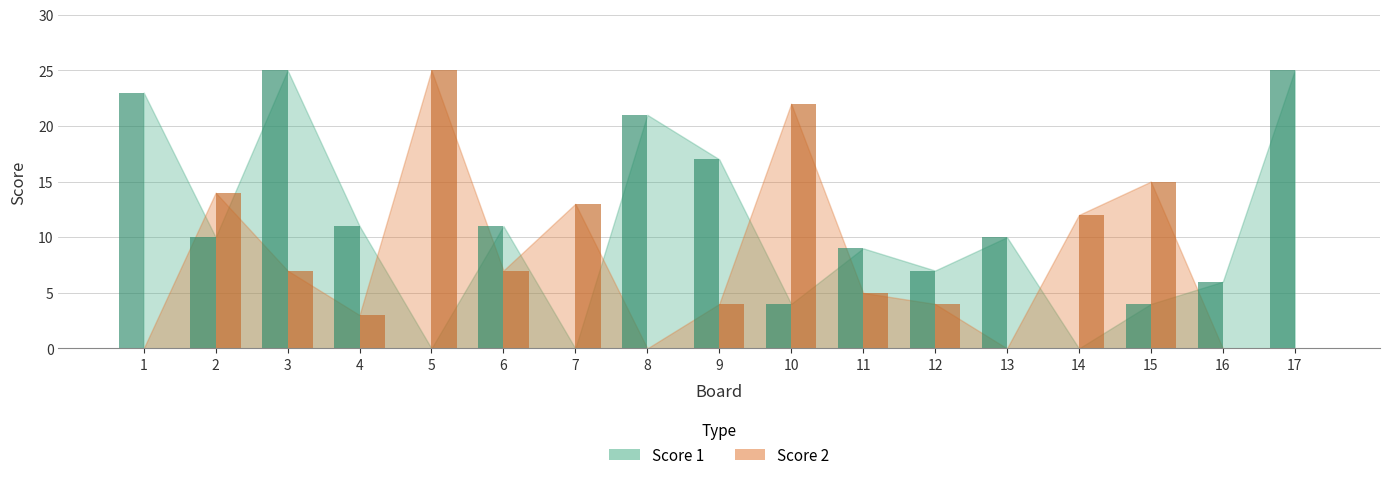

At which category does the chart reach its peak across all series?

3